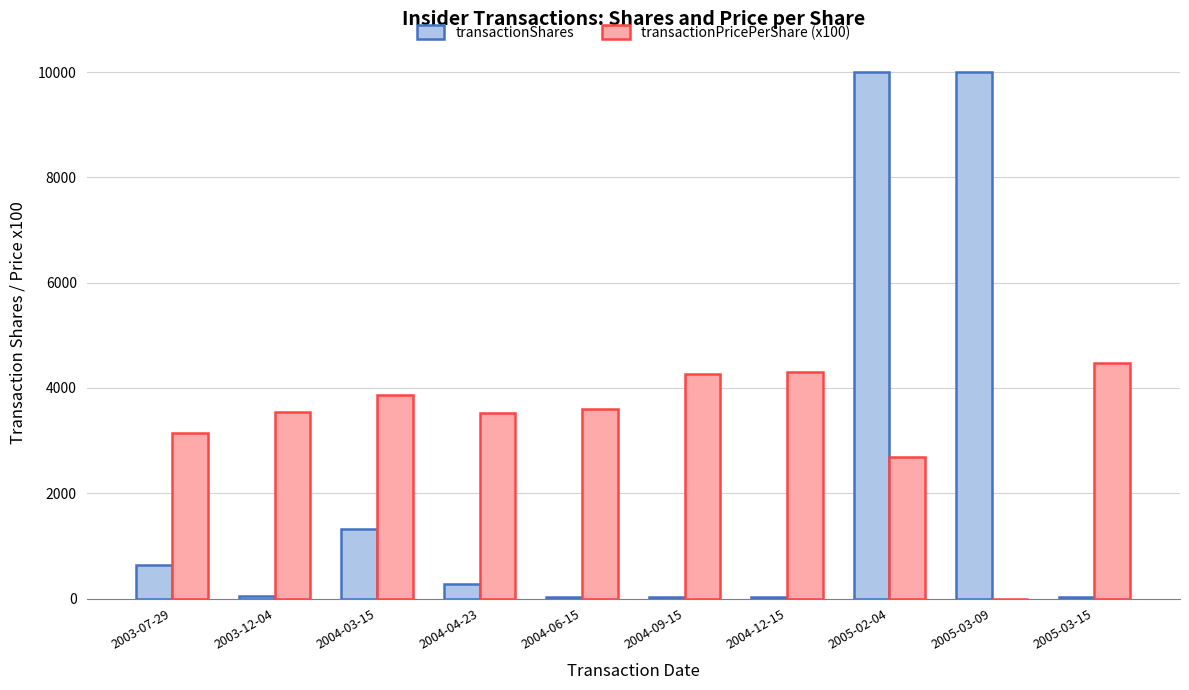

How many categories are shown in the chart?

10